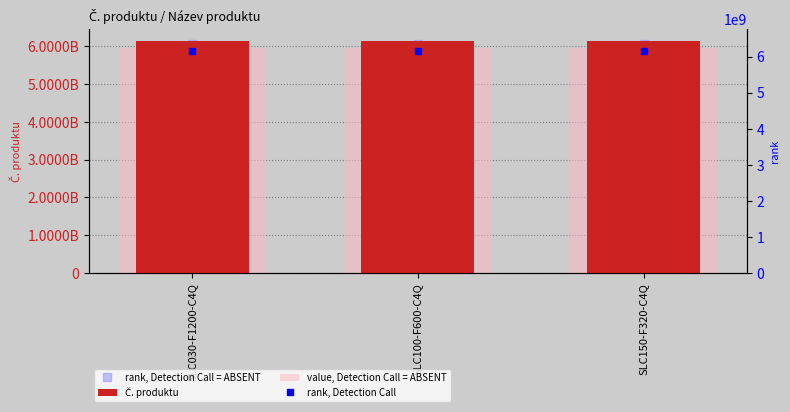

At which category is the sum across all series the highest?

SLC030-F1200-C4Q